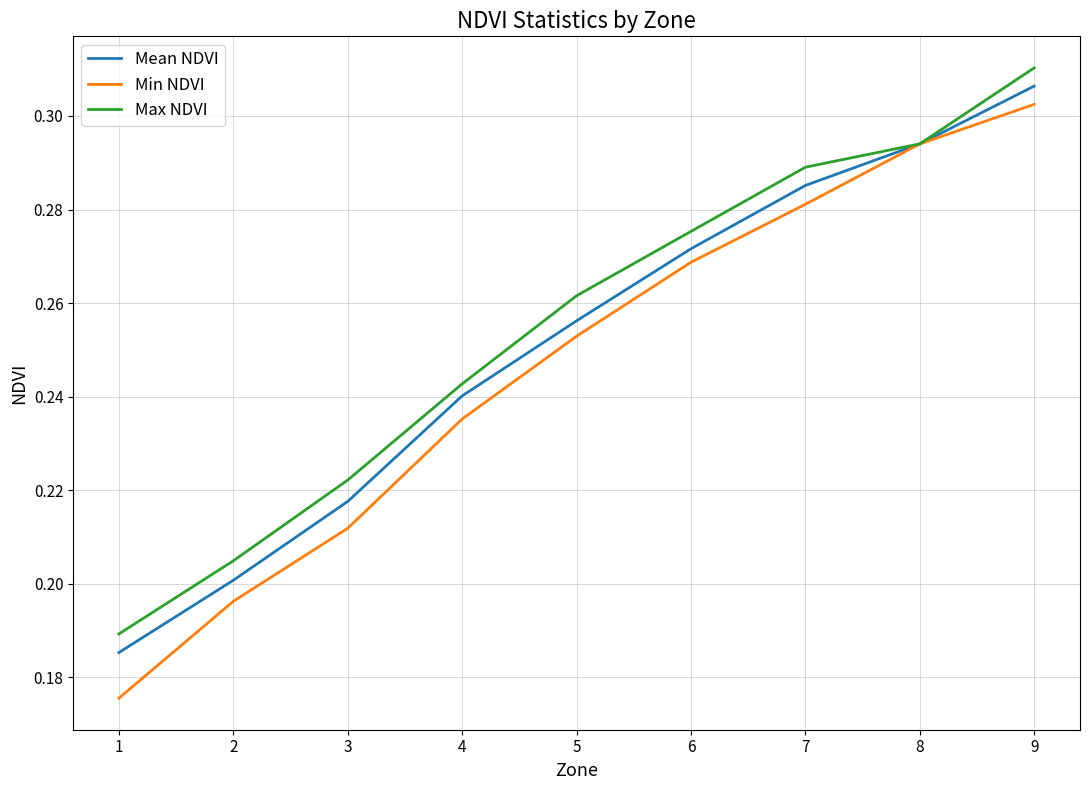

True or false: Min NDVI has a value of 0.1 at 4.

False